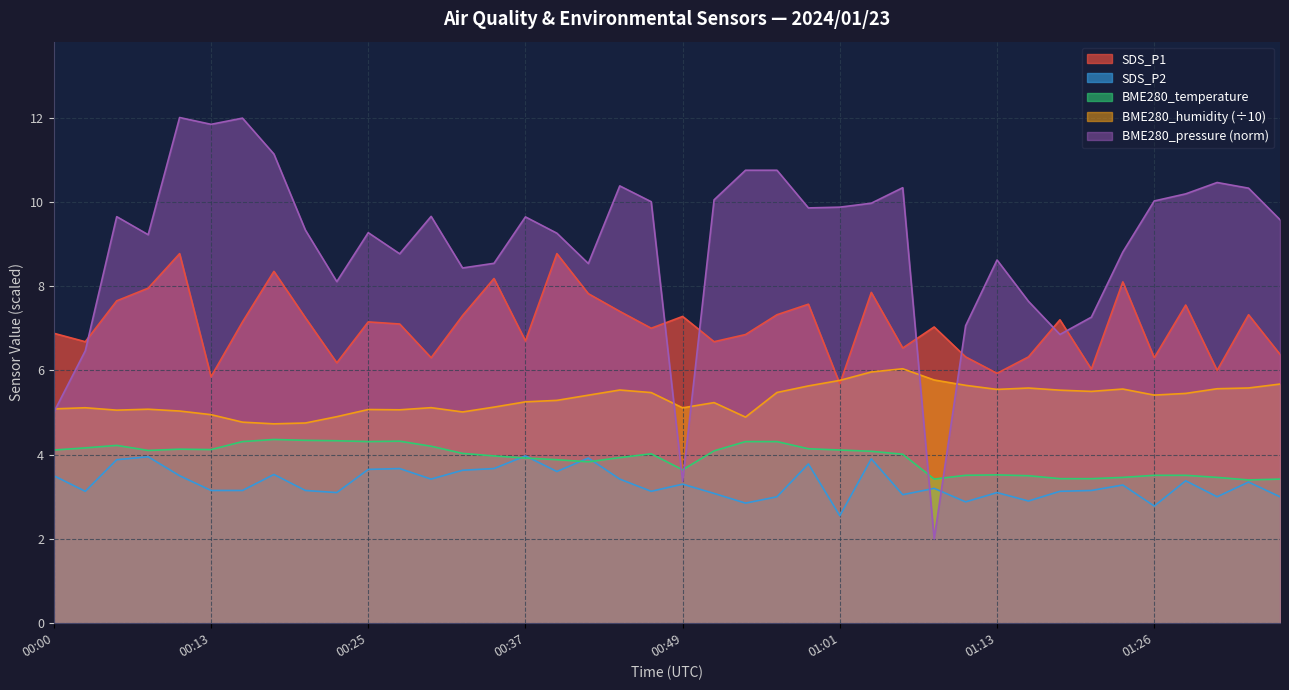

What is the difference between the maximum and minimum values in the SDS_P1 series?

3.1